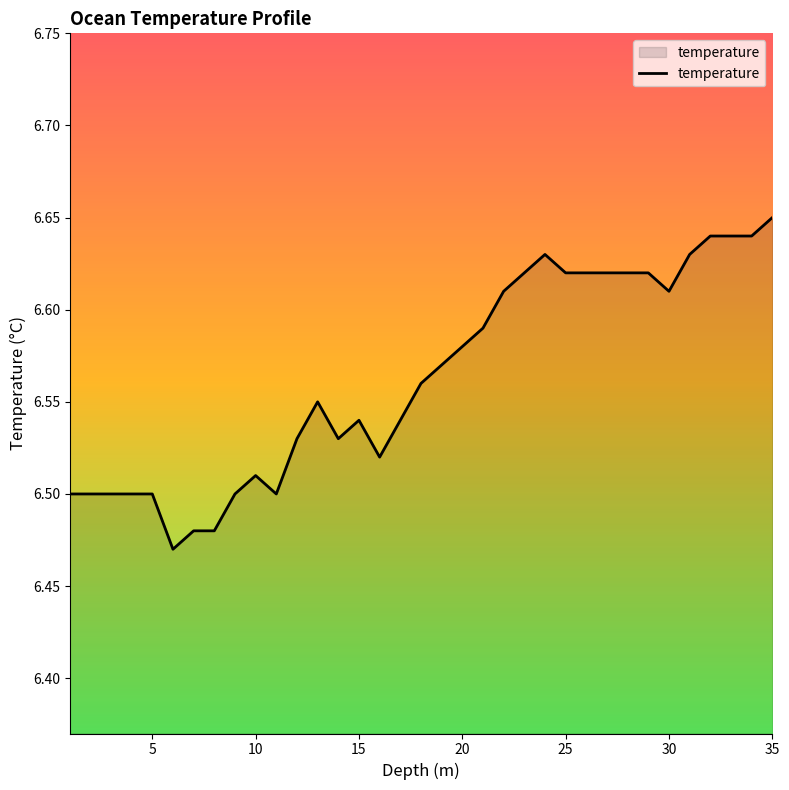

Count the values in the range 6 to 7.

35